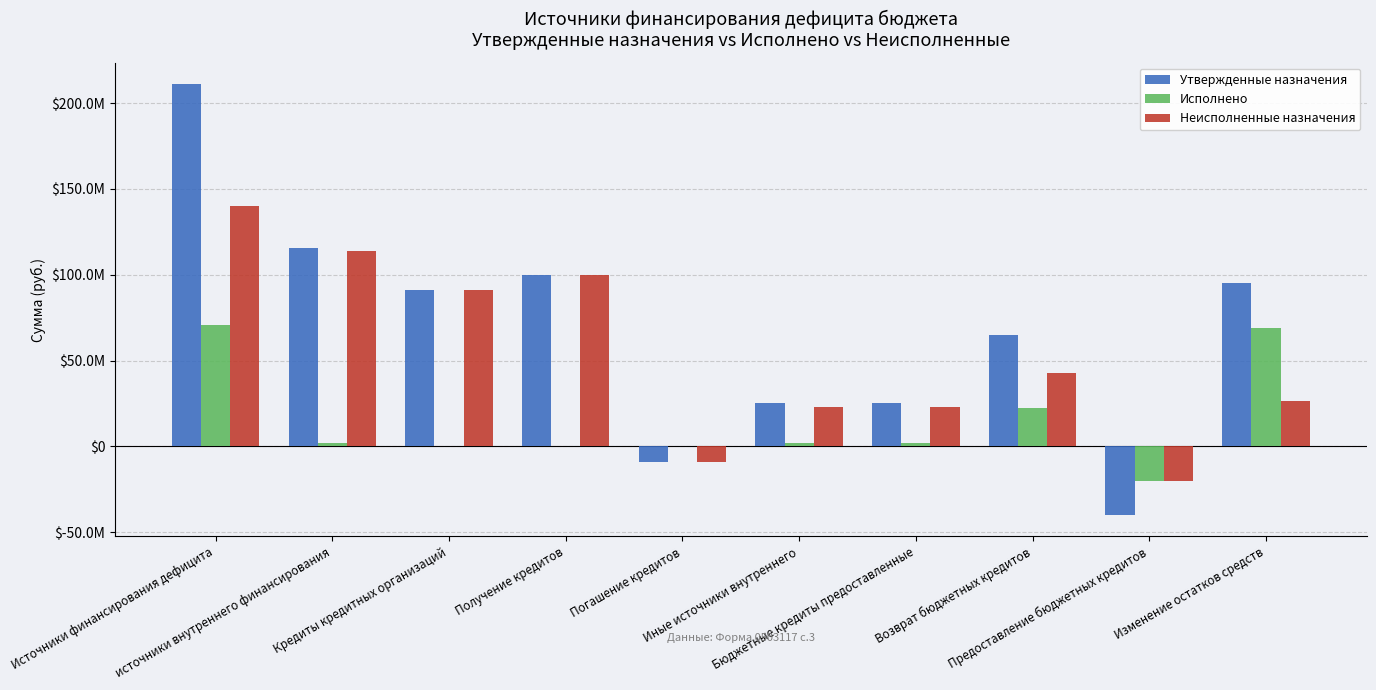

What are all the series names shown in the legend?

Утвержденные назначения, Исполнено, Неисполненные назначения